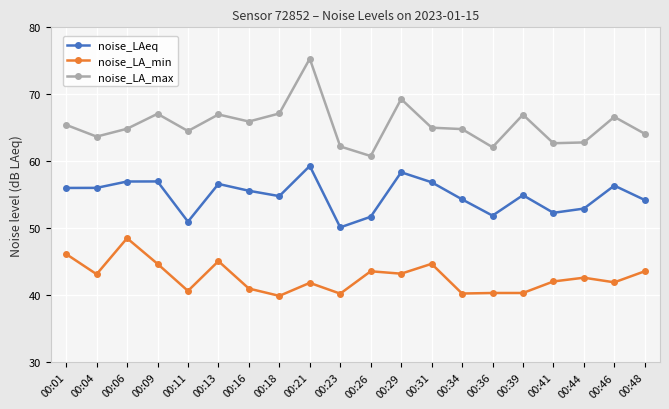

Where is the first local minimum for noise_LA_max?

00:04